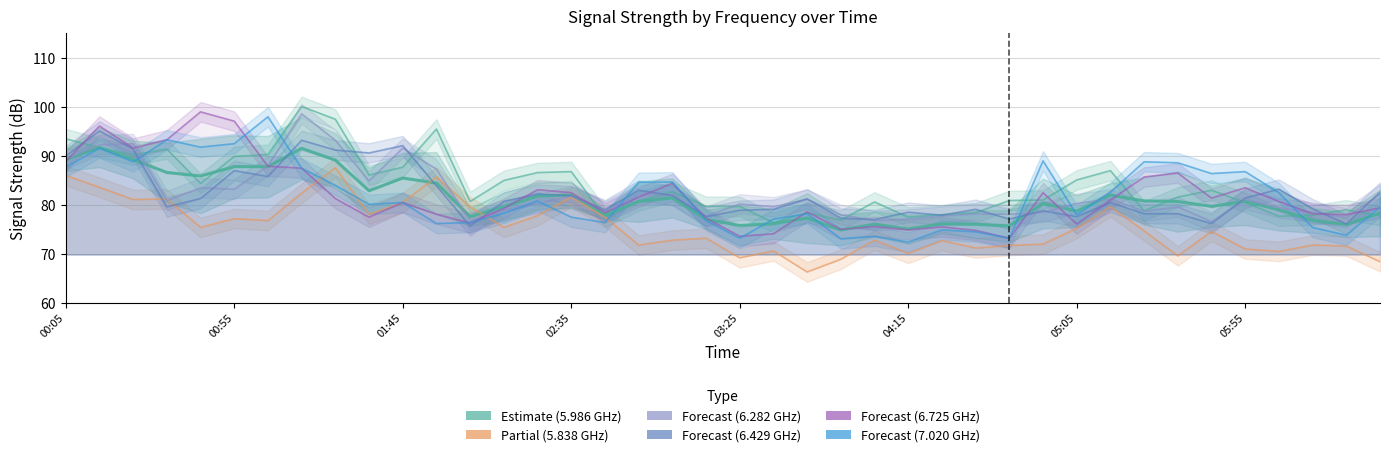

Rank the series by their maximum value, from highest to lowest.

5.986, 6.725, 6.282, 7.020, 6.429, 5.838